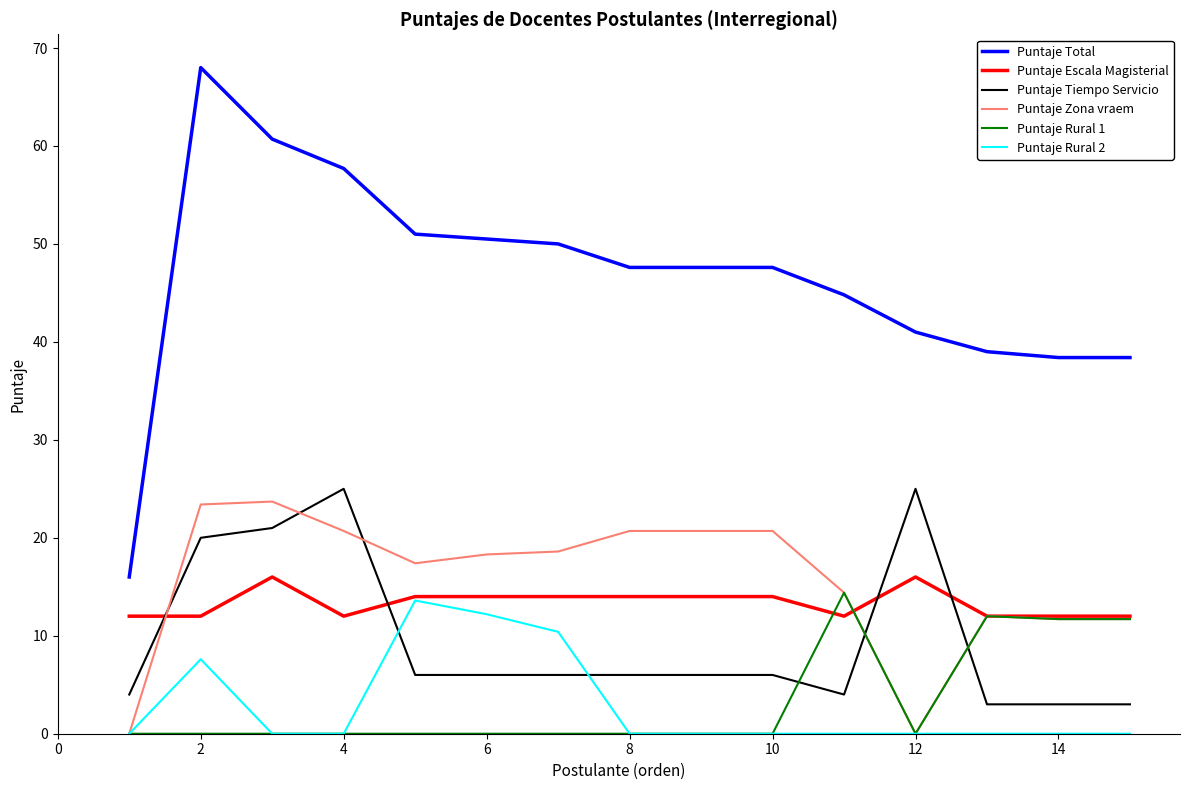

Which series has the widest spread of values?

Puntaje Total